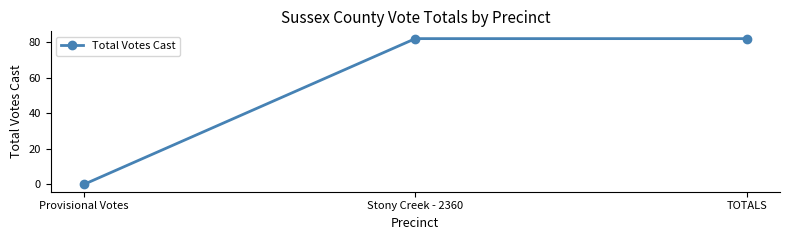

Reading left to right, transcribe all the data shown in this chart.

Provisional Votes=0	Stony Creek - 2360=82	TOTALS=82